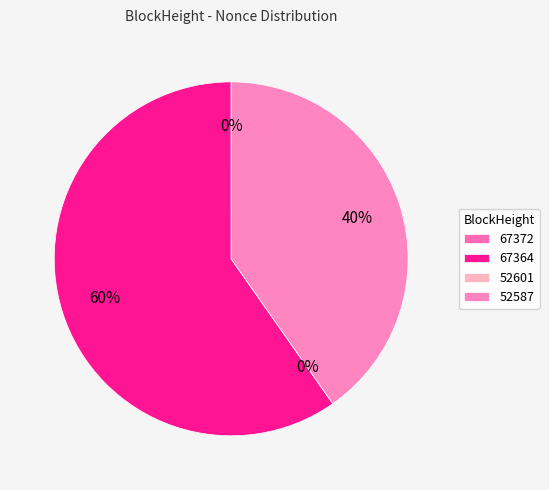

Rank the categories by value from highest to lowest.

67364, 52587, 67372, 52601